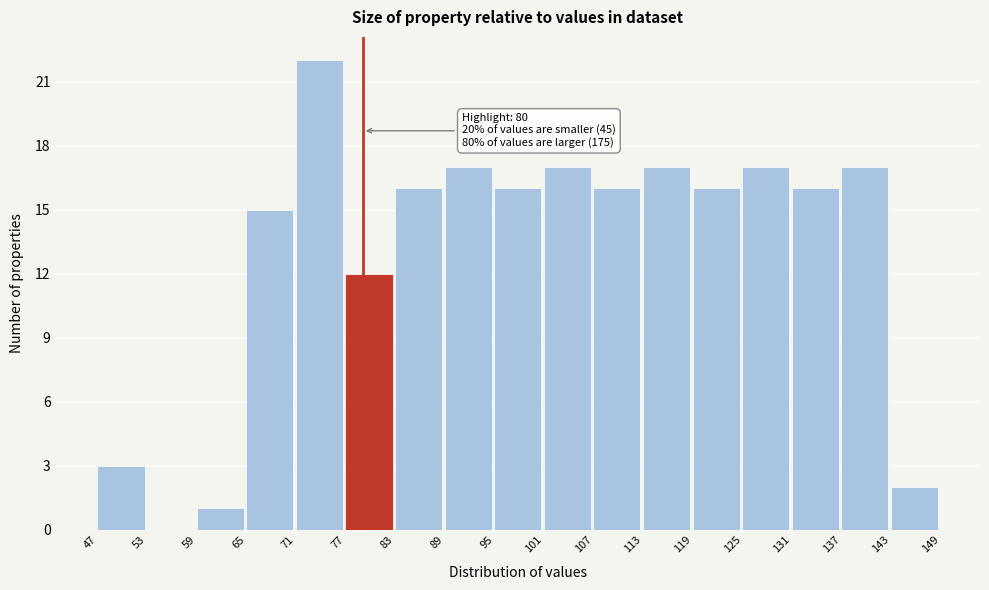

Which range on the x-axis has the tallest bar?

71 to 77